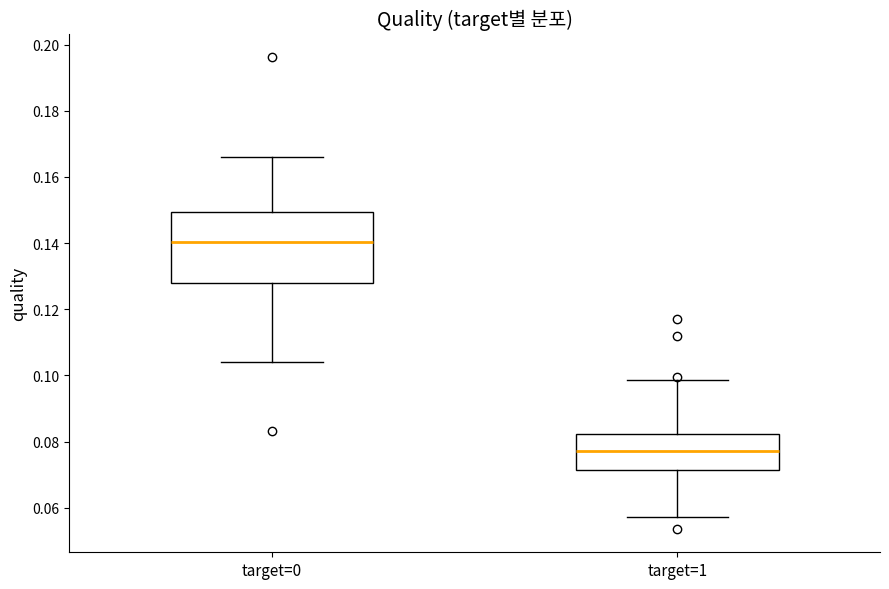

Which box's median line is the lowest?

target=1